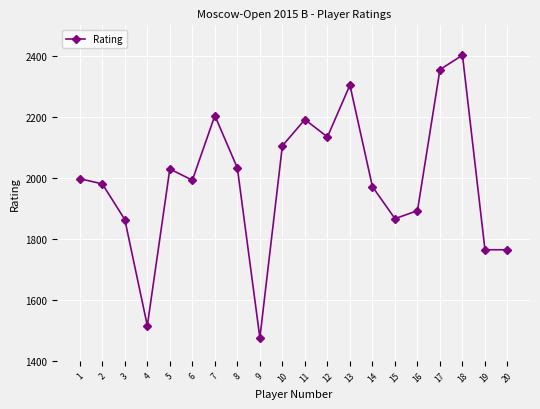

What is the value of the 15th point from the left?

1866